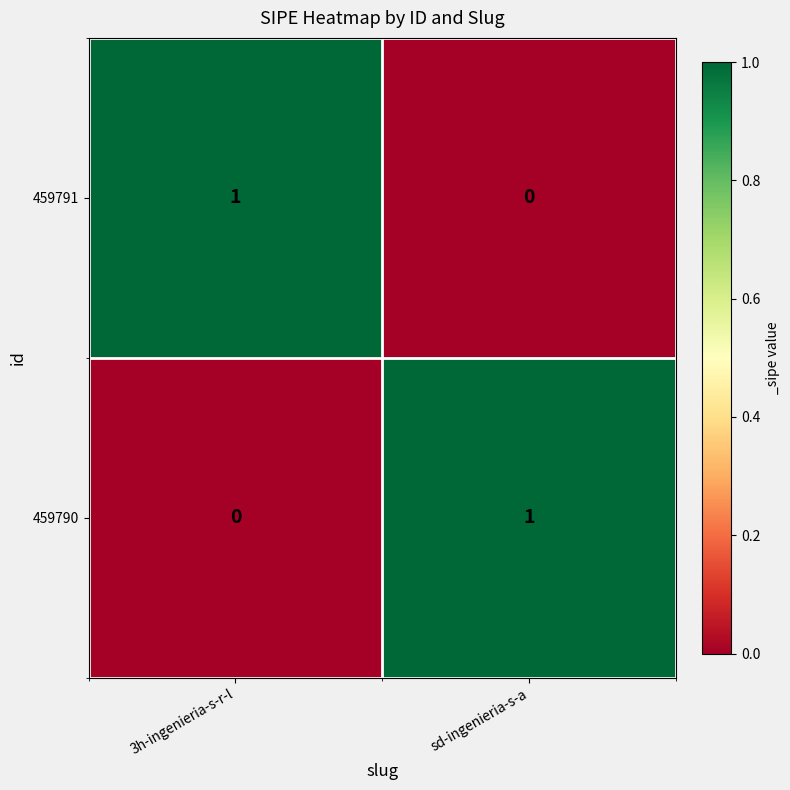

Where is 459791 nearest to the value 0?

sd-ingenieria-s-a